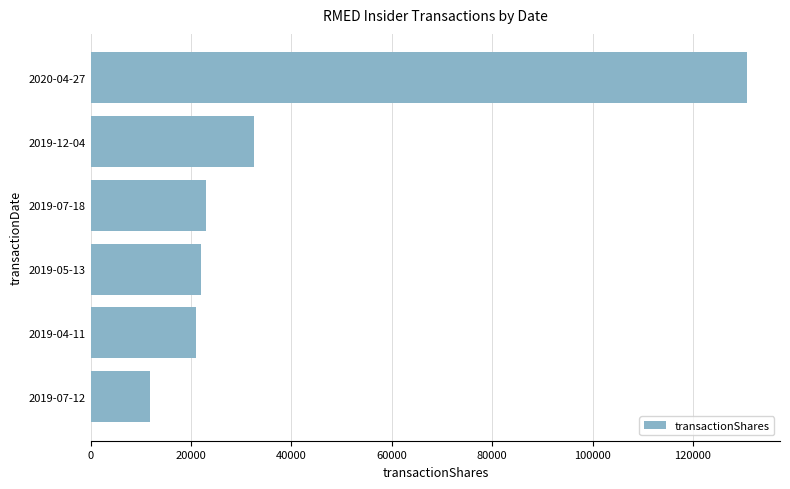

What is the average value?

40141